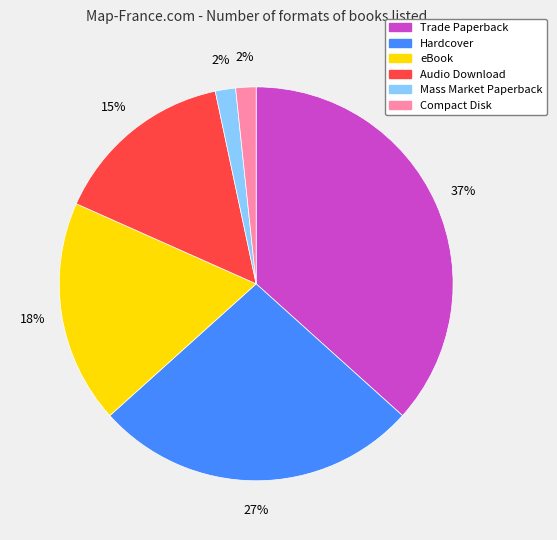

Does any single category account for the majority?

No